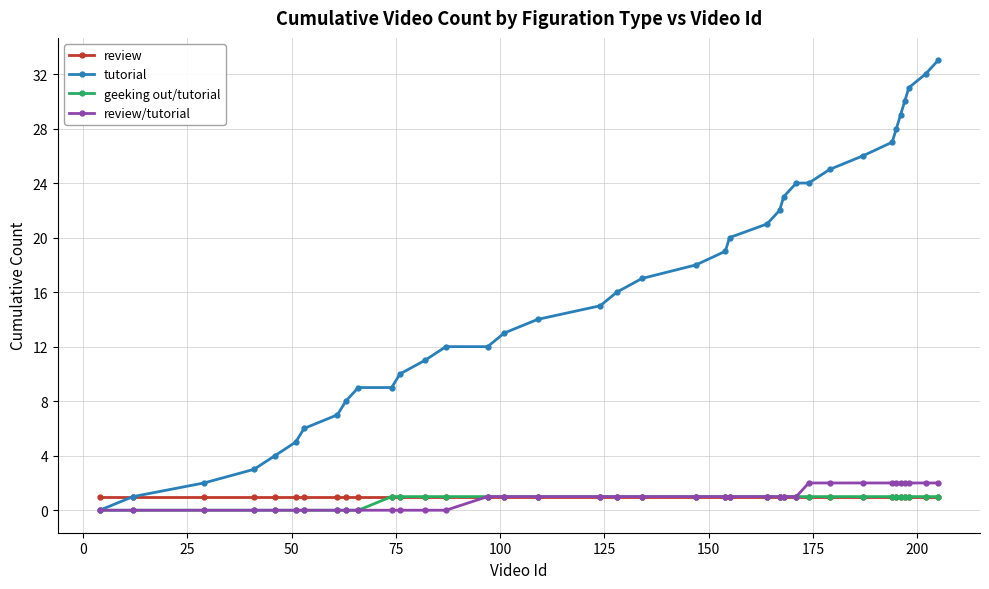

Which series has the largest total across all categories?

tutorial